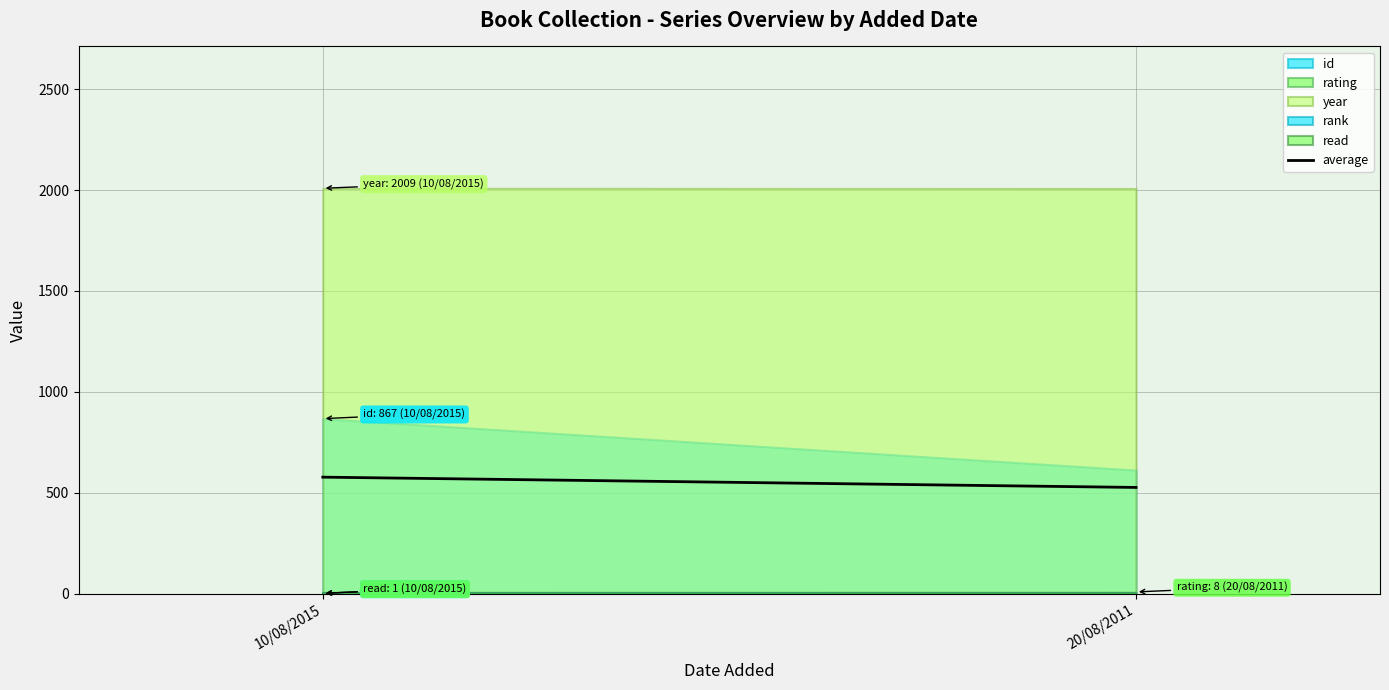

List the labels in order of value, largest first.

10/08/2015, 20/08/2011